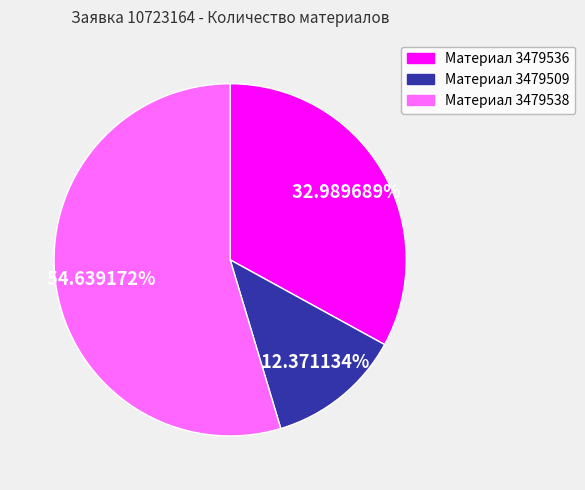

Which slice represents more than half of the pie?

Материал 3479538